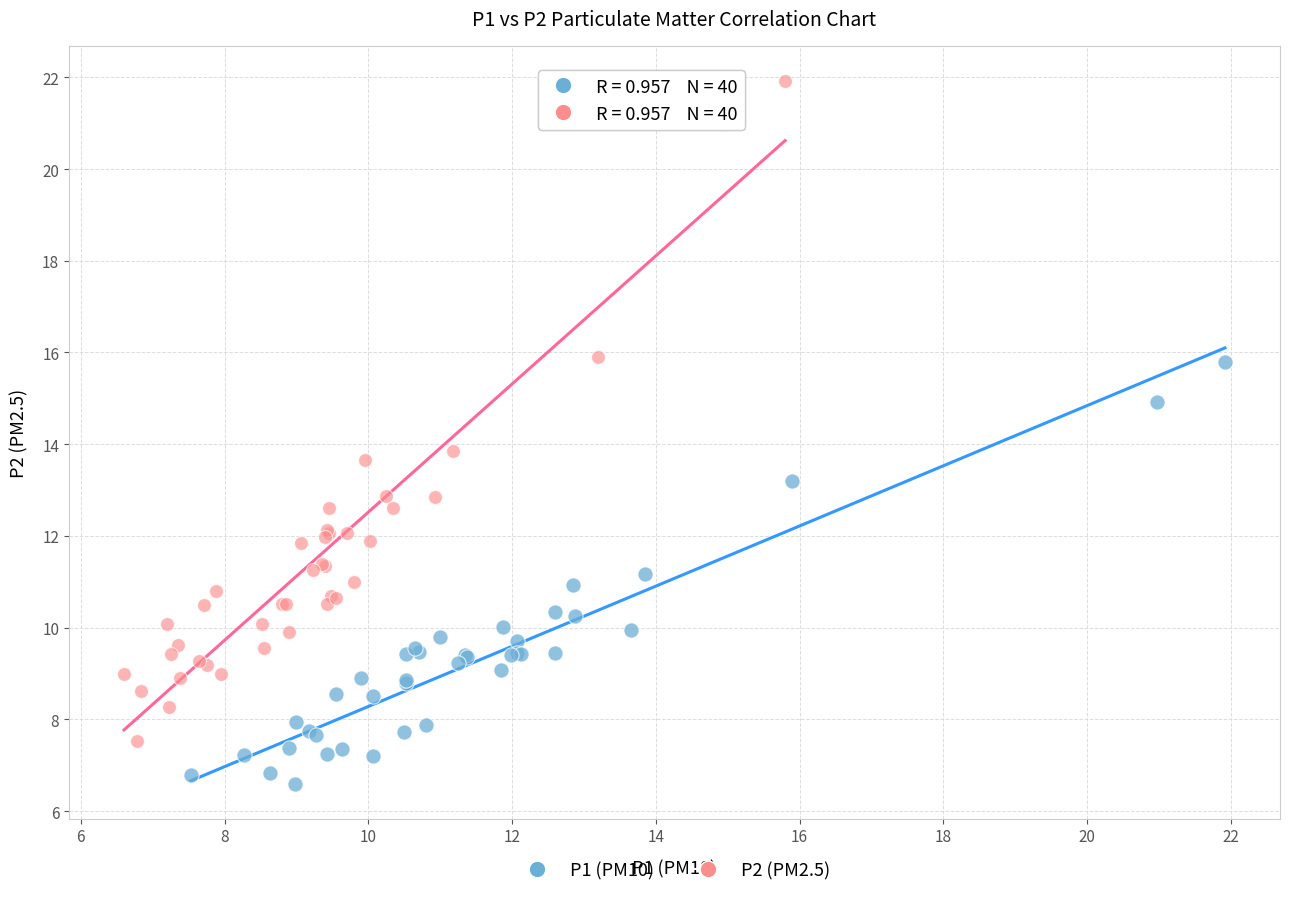

Which series reaches the minimum Y coordinate?

P1 (PM10)